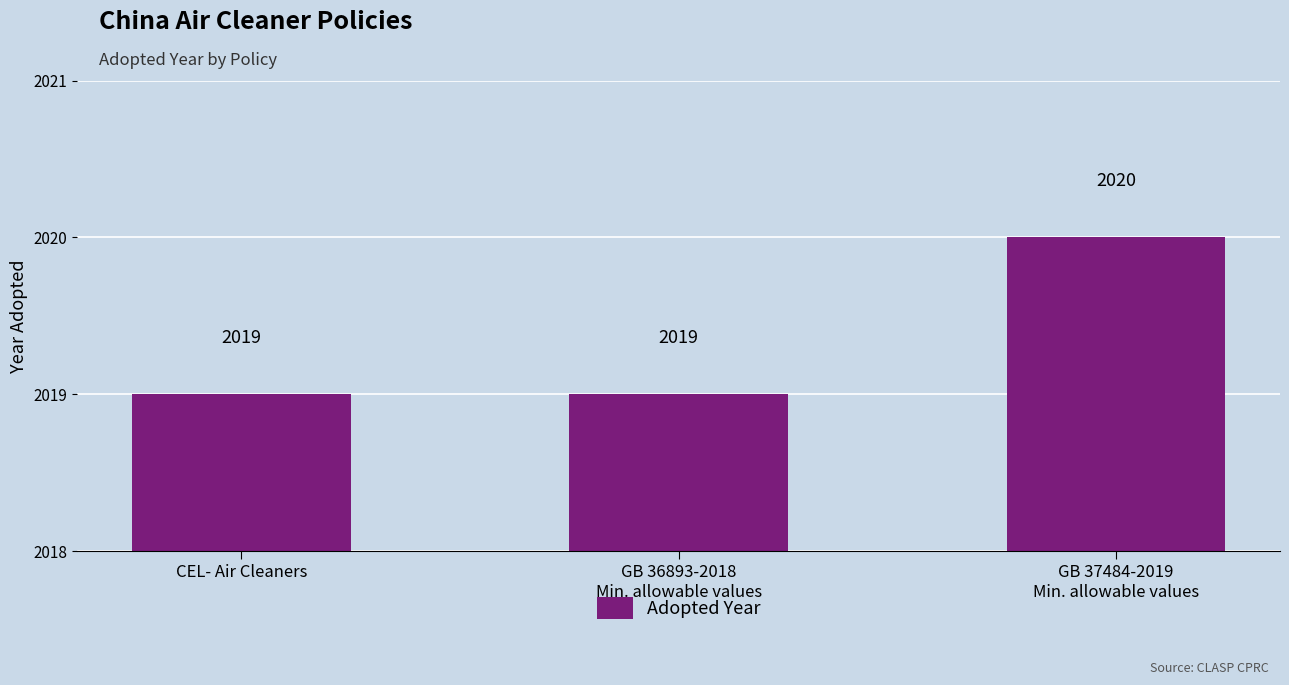

What is the smallest value displayed?

2019